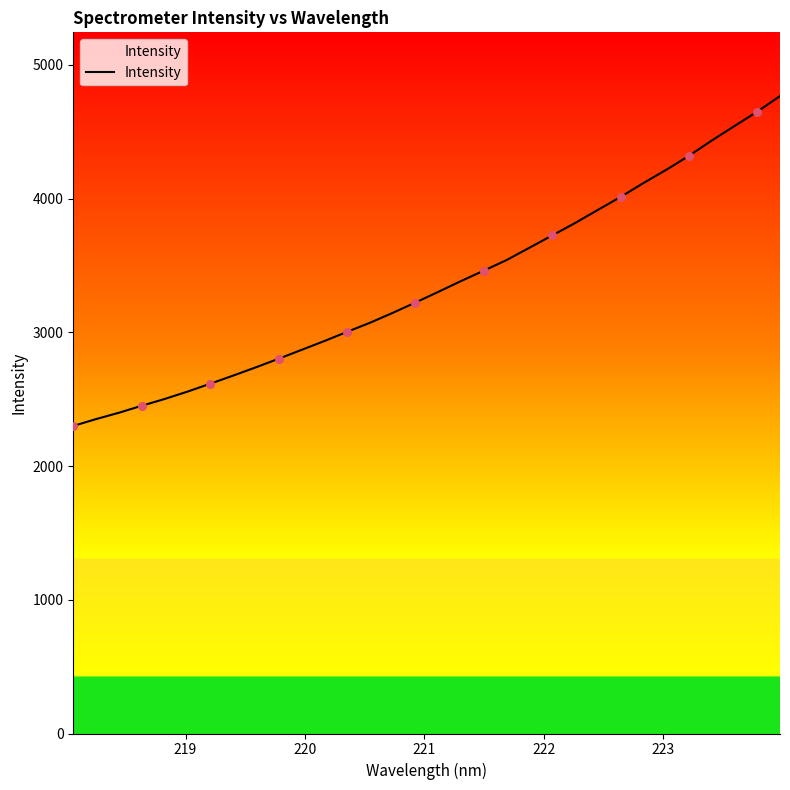

What is the difference between the maximum and minimum values?

2466.5